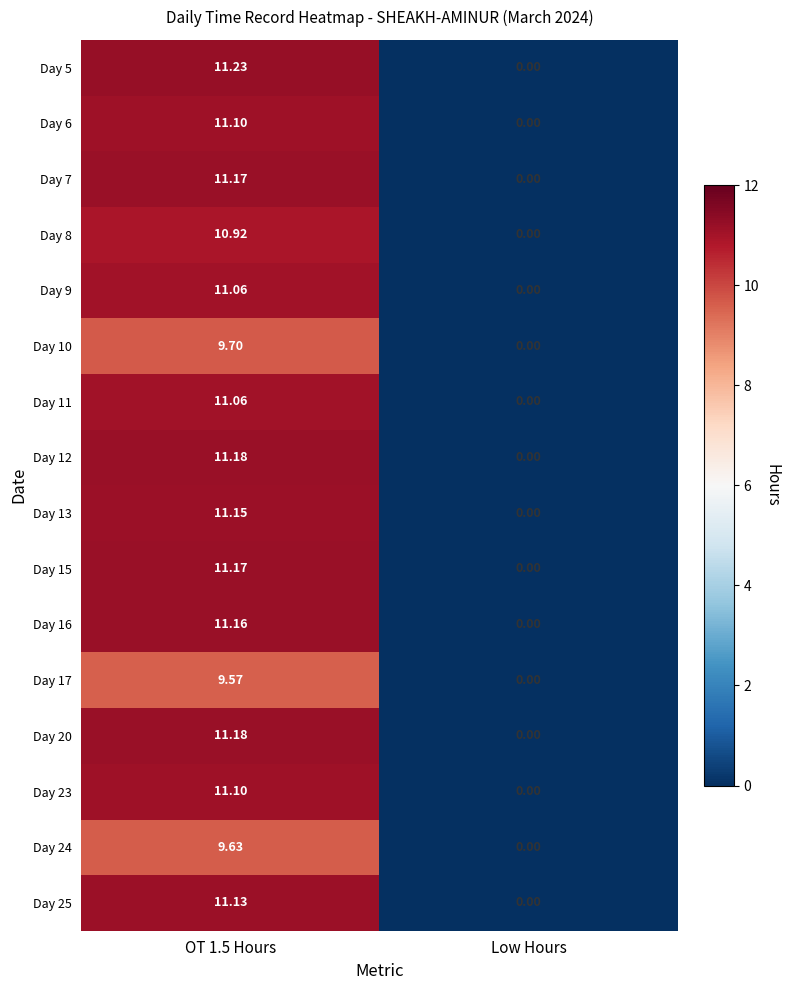

Where is Day 11 nearest to the value 5?

Low Hours